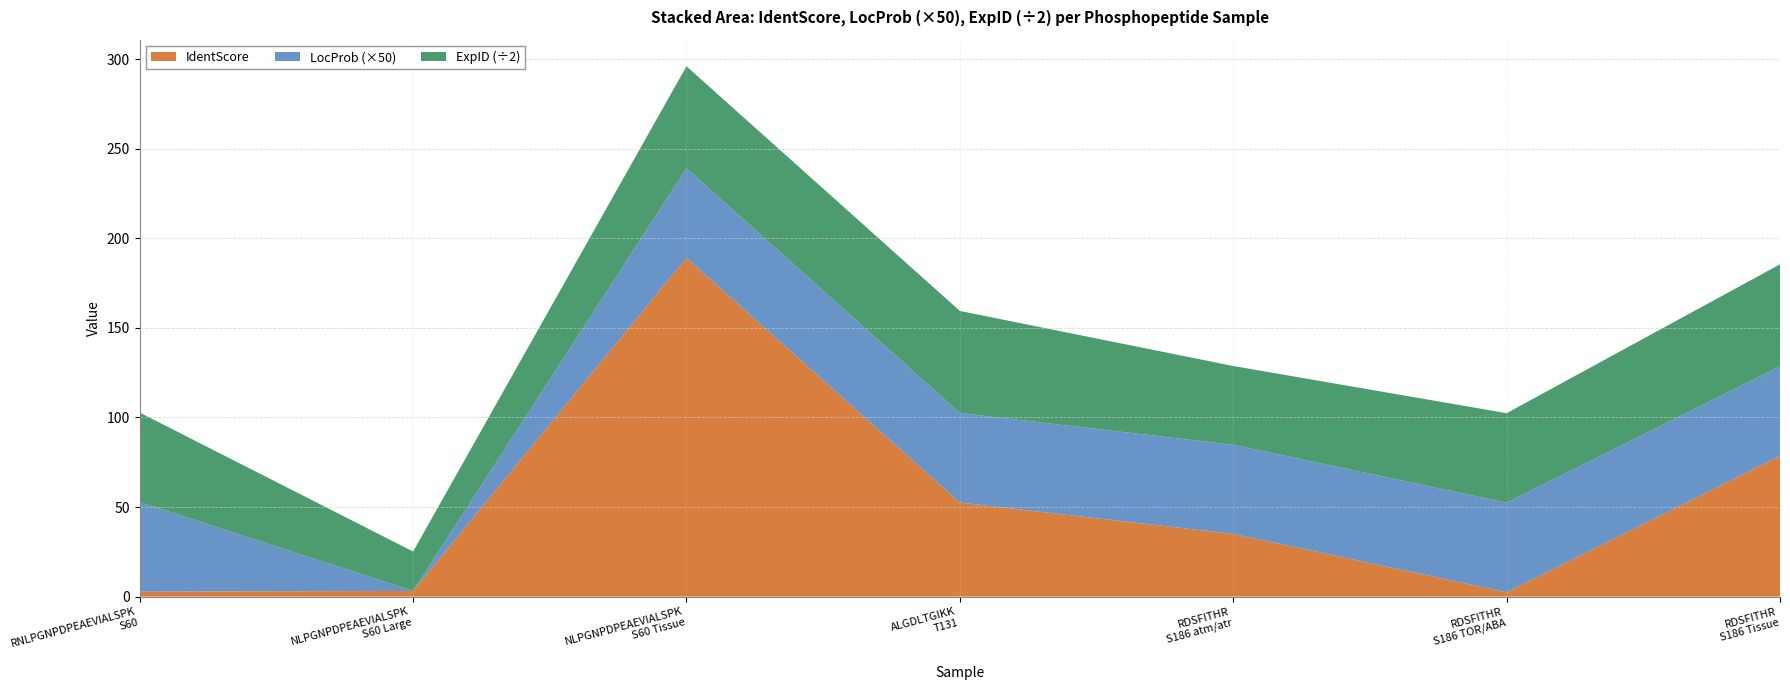

What is the highest value of the IdentScore series?

189.1